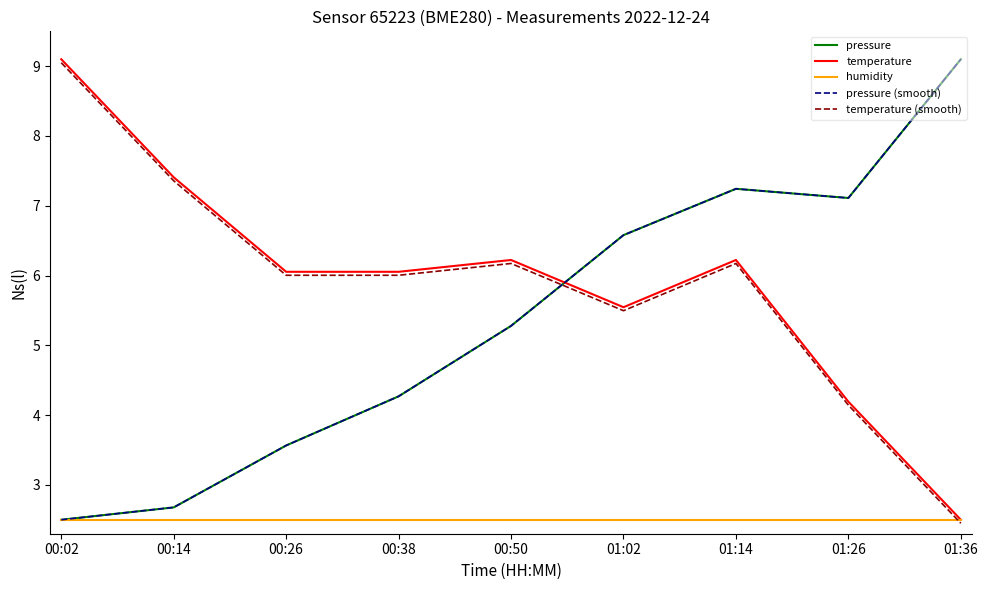

Does the chart have visible grid lines?

No